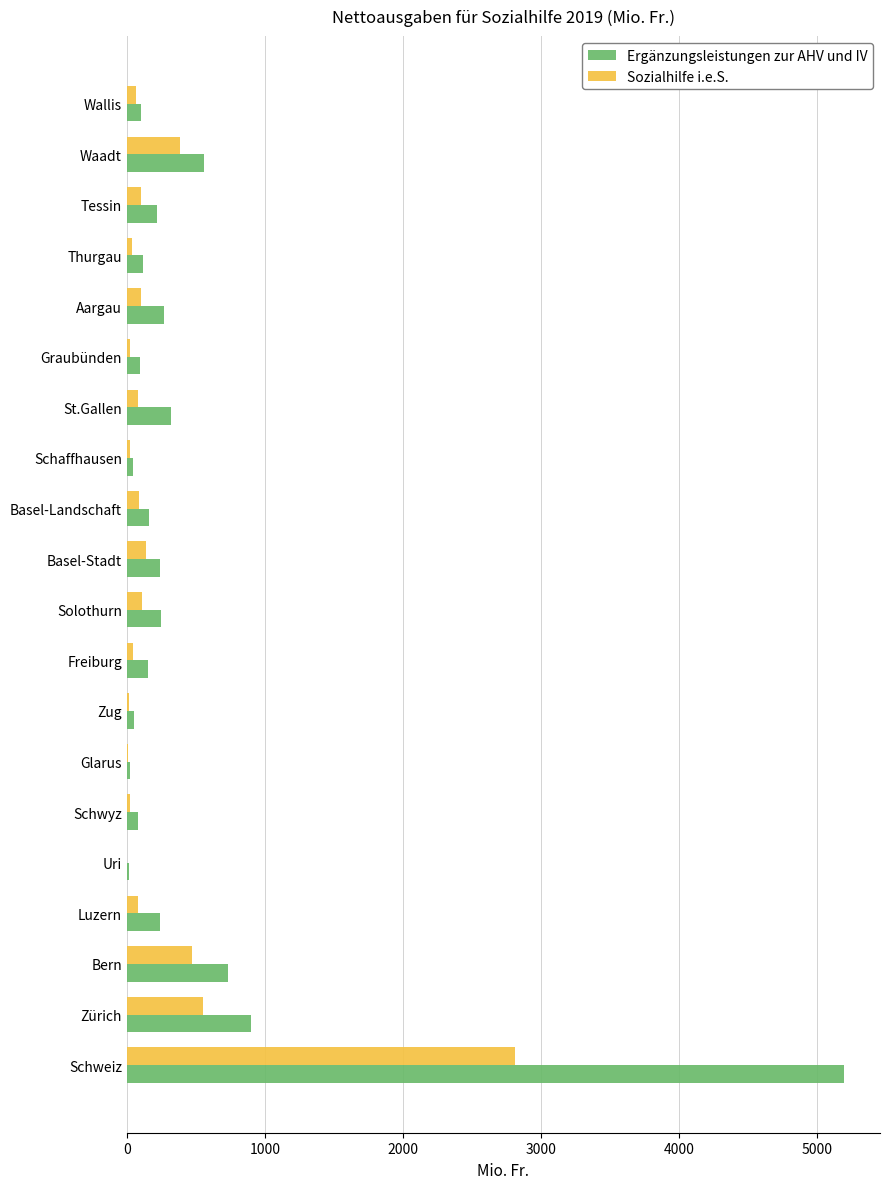

What is the sum of all Sozialhilfe i.e.S. values?

5153.8